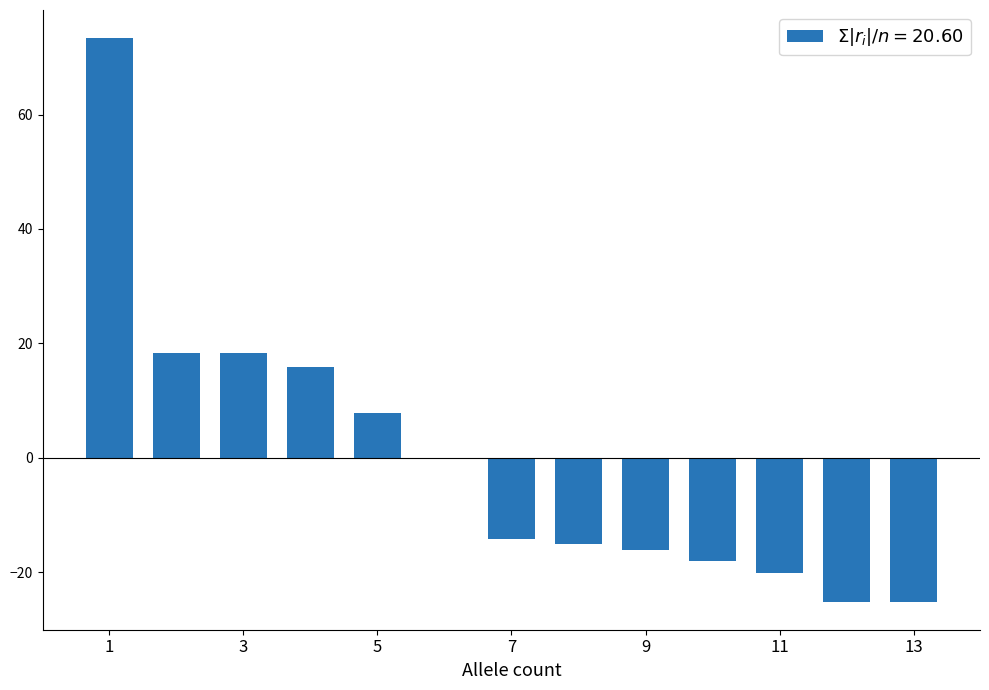

What is the maximum value shown in the chart?

73.3